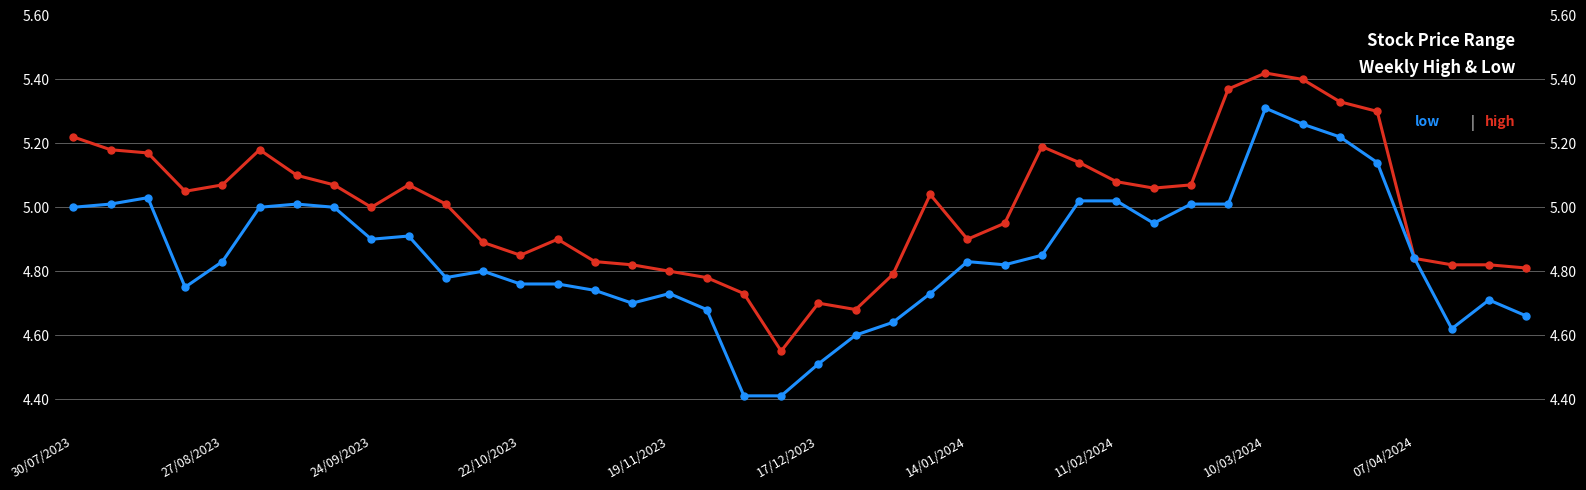

Reading left to right, extract all data points from this chart.

High: 5.2	5.2	5.2	5.0	5.1	5.2	5.1	5.1	5.0	5.1	5.0	4.9	4.8	4.9	4.8	4.8	4.8	4.8	4.7	4.5	4.7	4.7	4.8	5.0	4.9	5.0	5.2	5.1	5.1	5.1	5.1	5.4	5.4	5.4	5.3	5.3	4.8	4.8	4.8	4.8
Low: 5.0	5.0	5.0	4.8	4.8	5.0	5.0	5.0	4.9	4.9	4.8	4.8	4.8	4.8	4.7	4.7	4.7	4.7	4.4	4.4	4.5	4.6	4.6	4.7	4.8	4.8	4.8	5.0	5.0	5.0	5.0	5.0	5.3	5.3	5.2	5.1	4.8	4.6	4.7	4.7